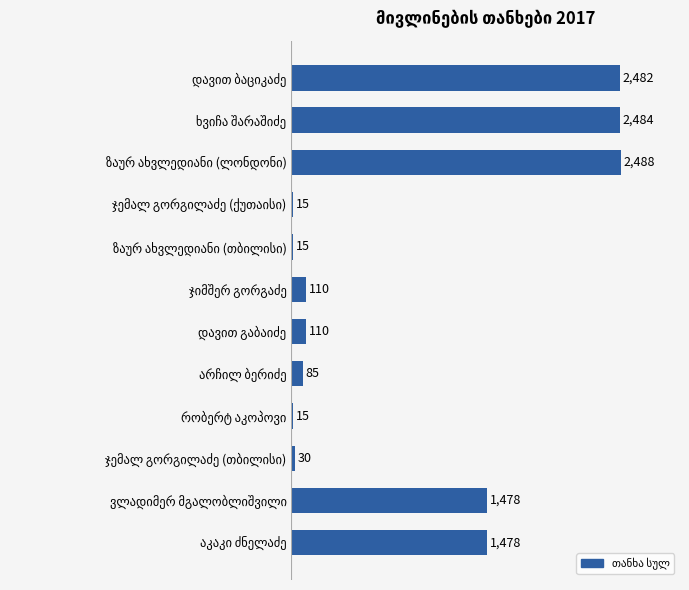

How many distinct data groups are displayed?

1